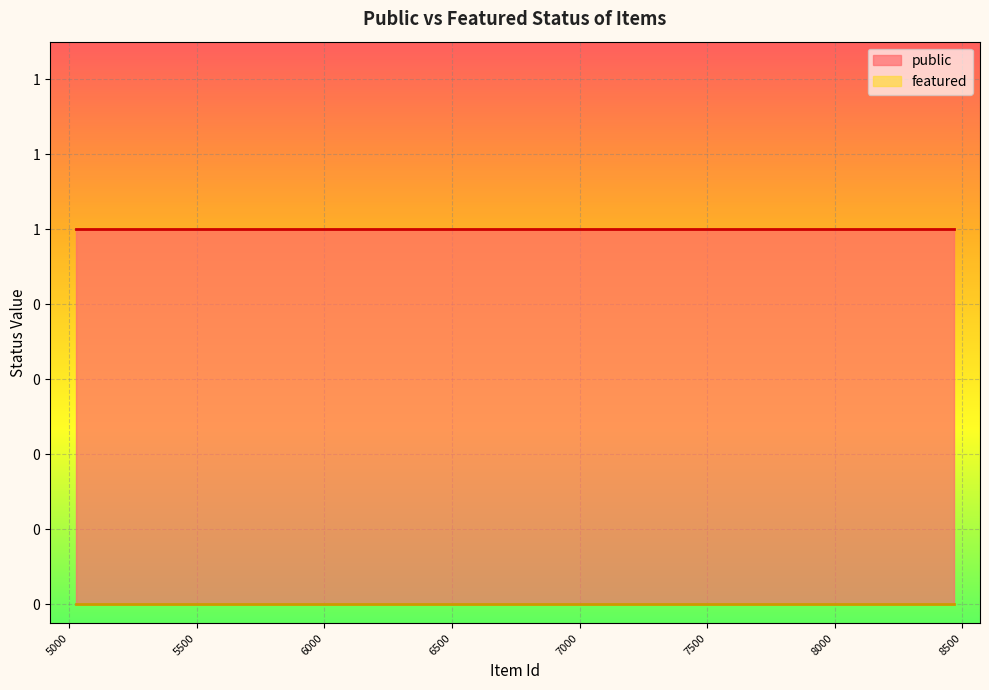

At how many categories does at least one series exceed 0?

24